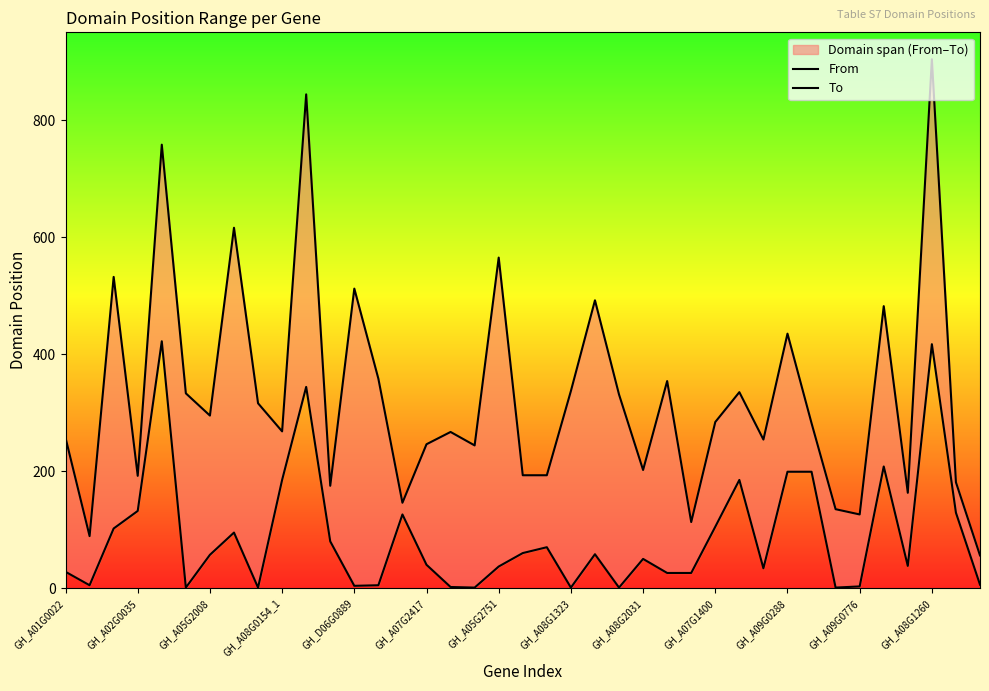

How many data points in To are above 282?

19